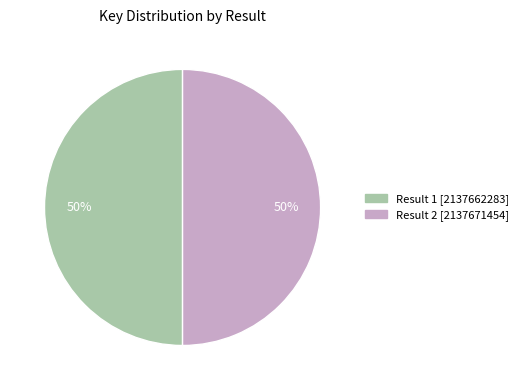

To the nearest percent, what portion does Result 2 represent?

50%